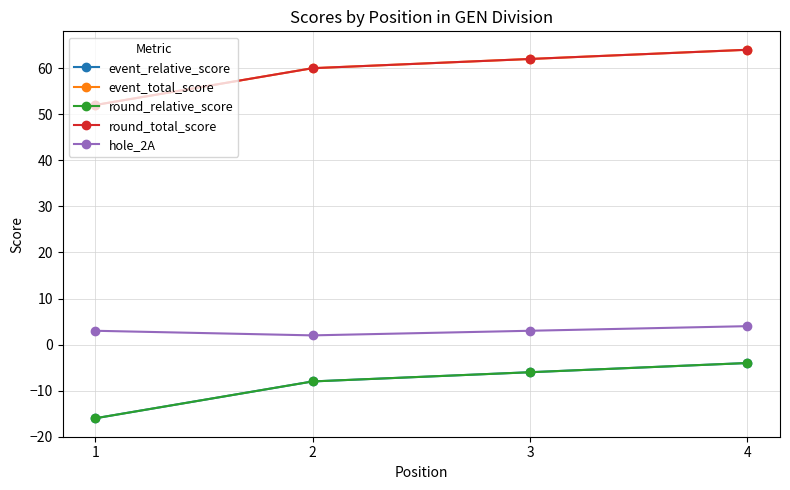

Does the chart have visible grid lines?

Yes